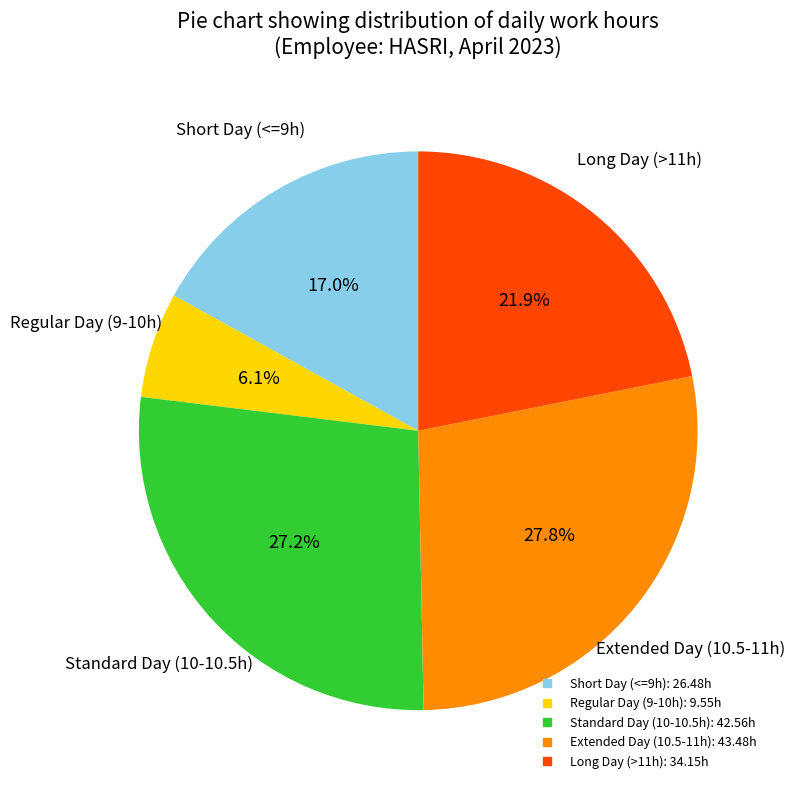

Does any single category account for the majority?

No